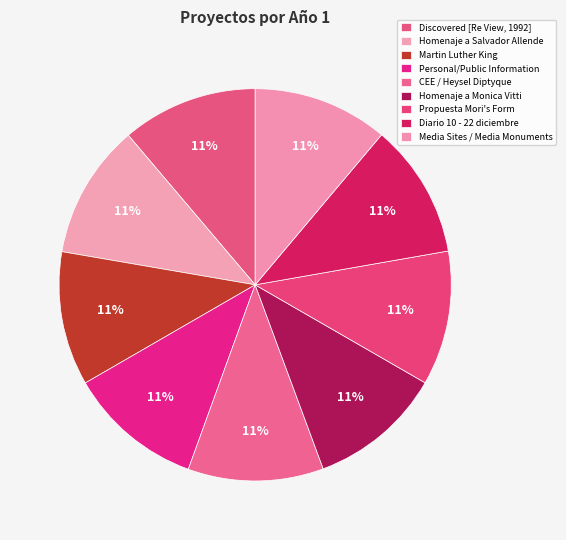

To the nearest percent, what is the average slice percentage?

11%